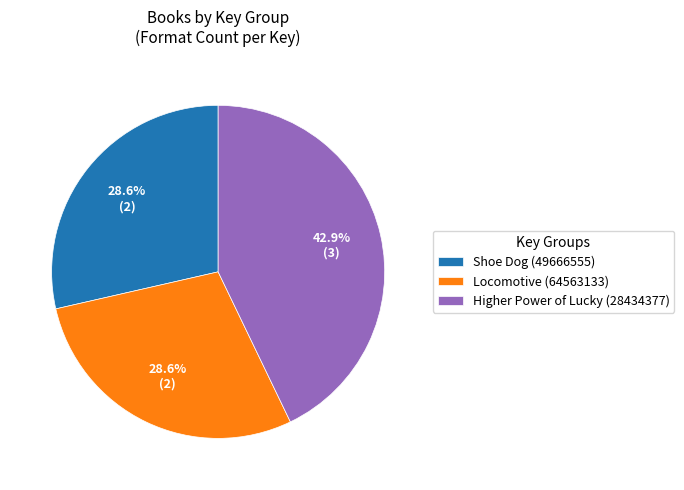

The Shoe Dog (49666555) slice represents 14% of the pie. True or false?

False